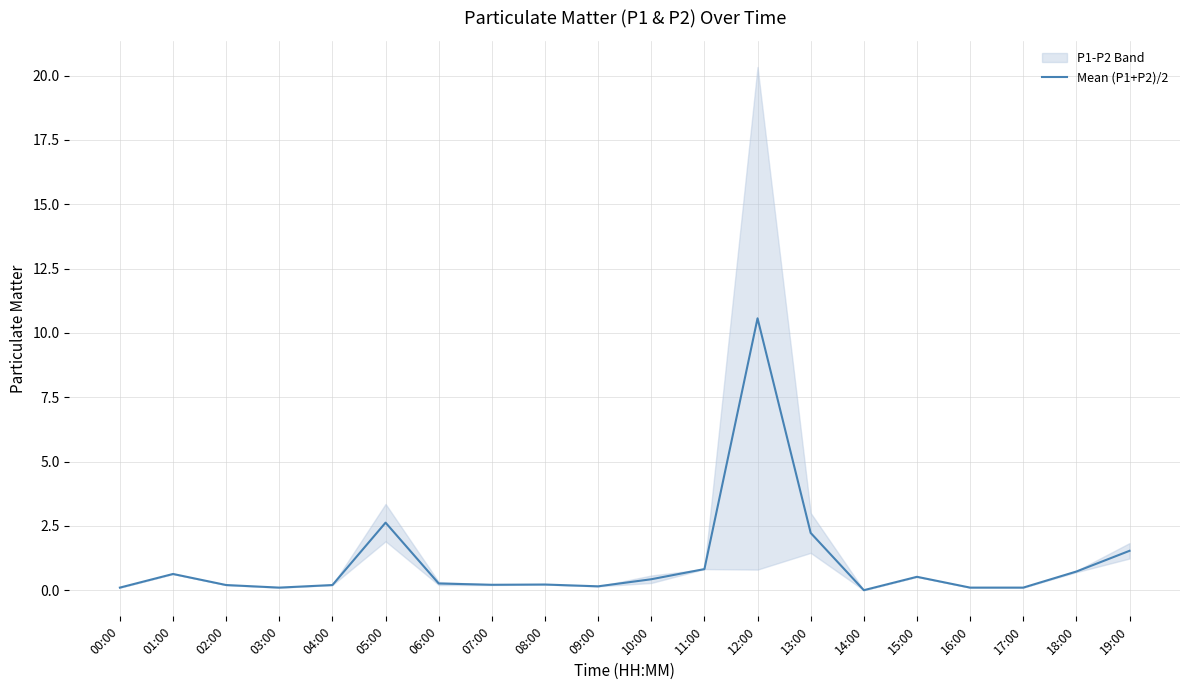

At which category does the chart reach its peak across all series?

12:00